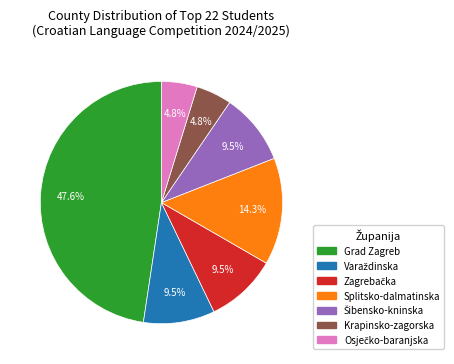

Count the number of slices in the pie.

7